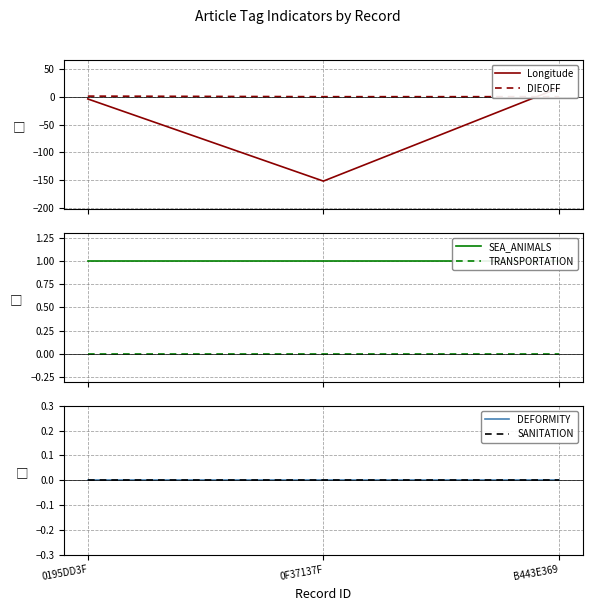

Reading left to right, what are all the values shown in this chart?

Longitude: 0195DD3F=-4.1	0F37137F=-151.5	B443E369=15.6
DIEOFF: 0195DD3F=1.0	0F37137F=0.0	B443E369=0.0
SEA_ANIMALS: 0195DD3F=1.0	0F37137F=1.0	B443E369=1.0
TRANSPORTATION: 0195DD3F=0.0	0F37137F=0.0	B443E369=0.0
DEFORMITY: 0195DD3F=0.0	0F37137F=0.0	B443E369=0.0
SANITATION: 0195DD3F=0.0	0F37137F=0.0	B443E369=0.0